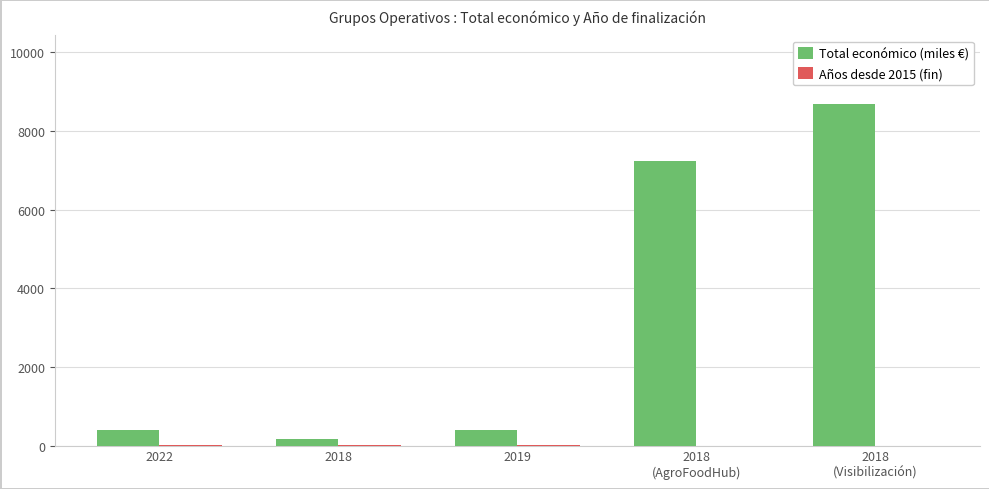

How many data points does each series have?

5